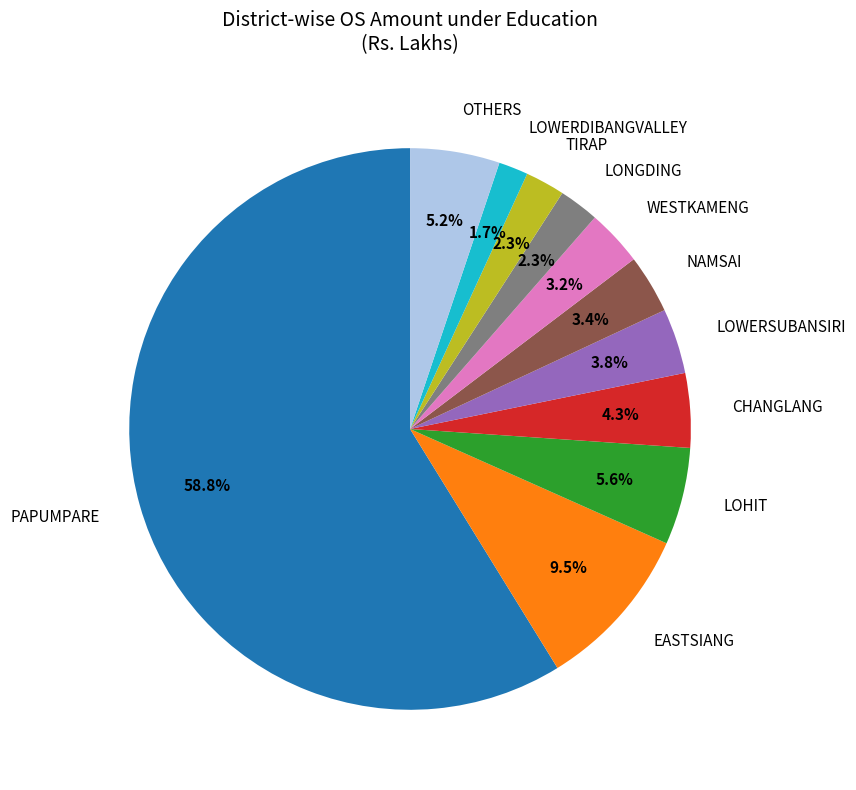

Is PAPUMPARE the majority of the pie?

Yes